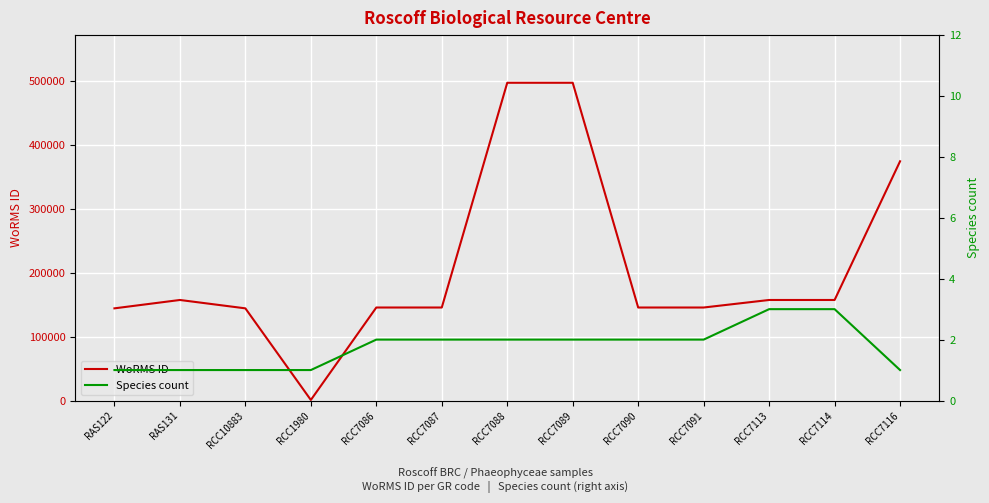

Count the Species count values in the range 1 to 2.

11